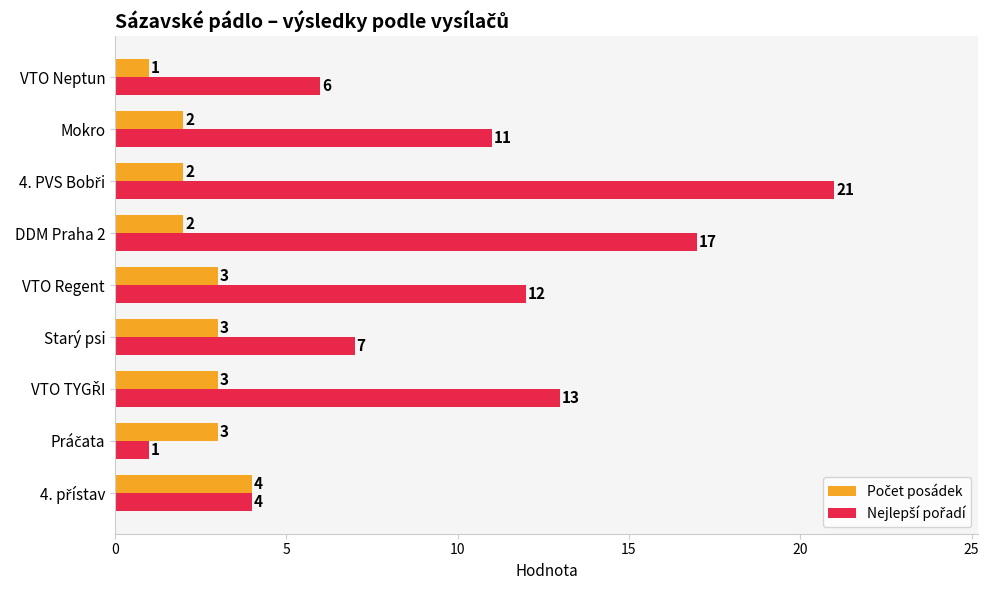

At how many categories does at least one series exceed 5?

7